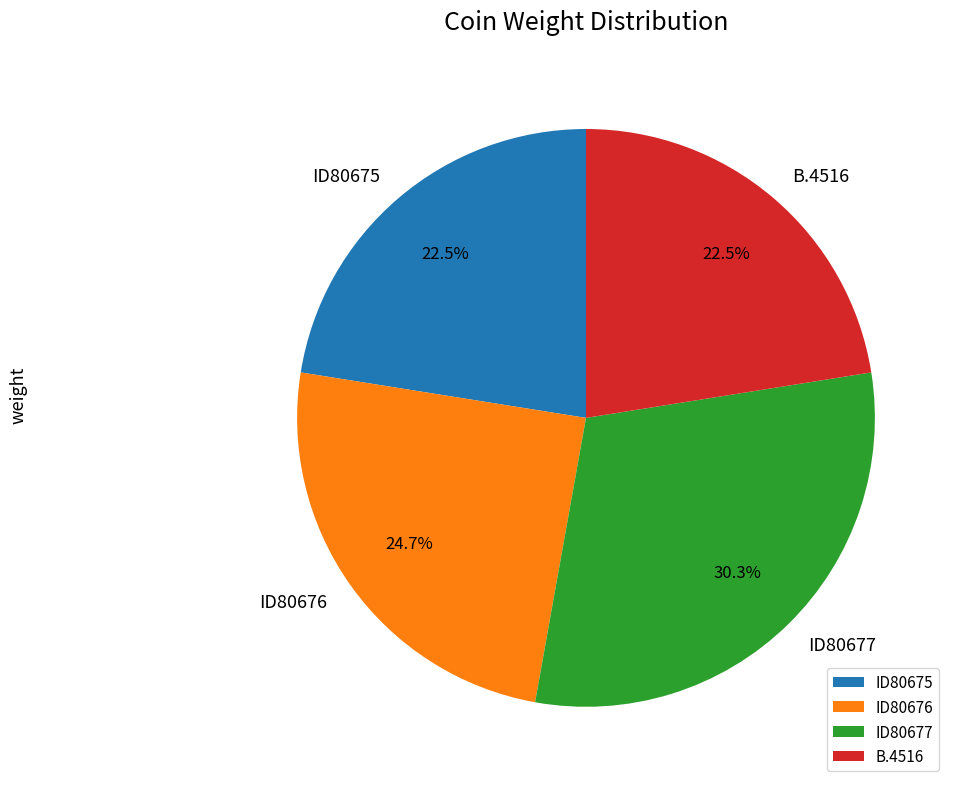

How much of the chart is everything except ID80677?

69.7%